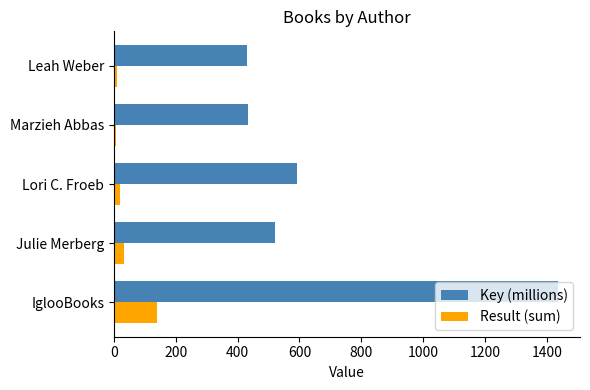

Rank the series by their average value, from highest to lowest.

Key (millions), Result (sum)